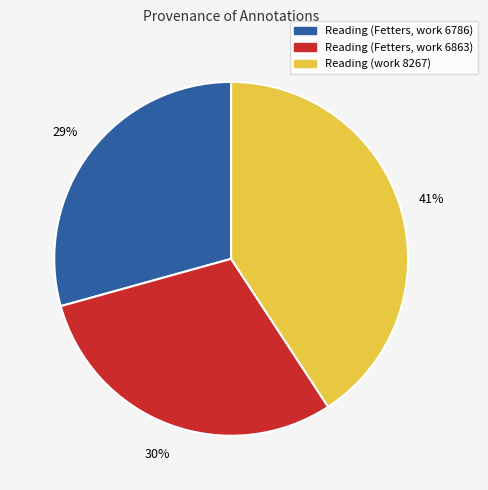

Which has a higher value, Reading (work 8267) or Reading (Fetters, work 6786)?

Reading (work 8267)